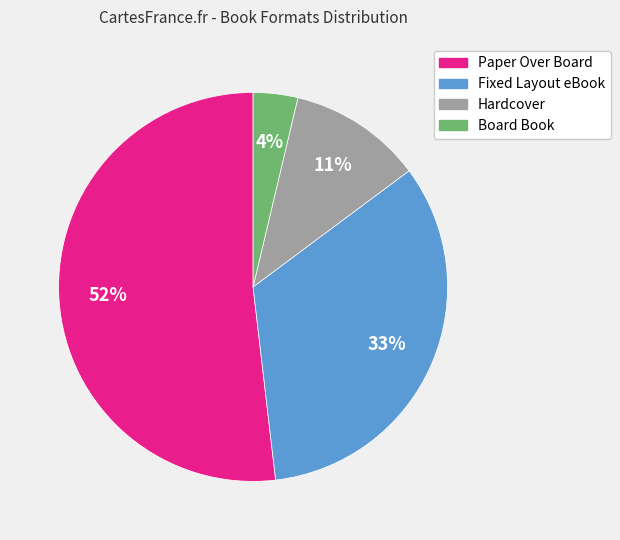

Is there any slice that represents more than half of the pie?

Yes